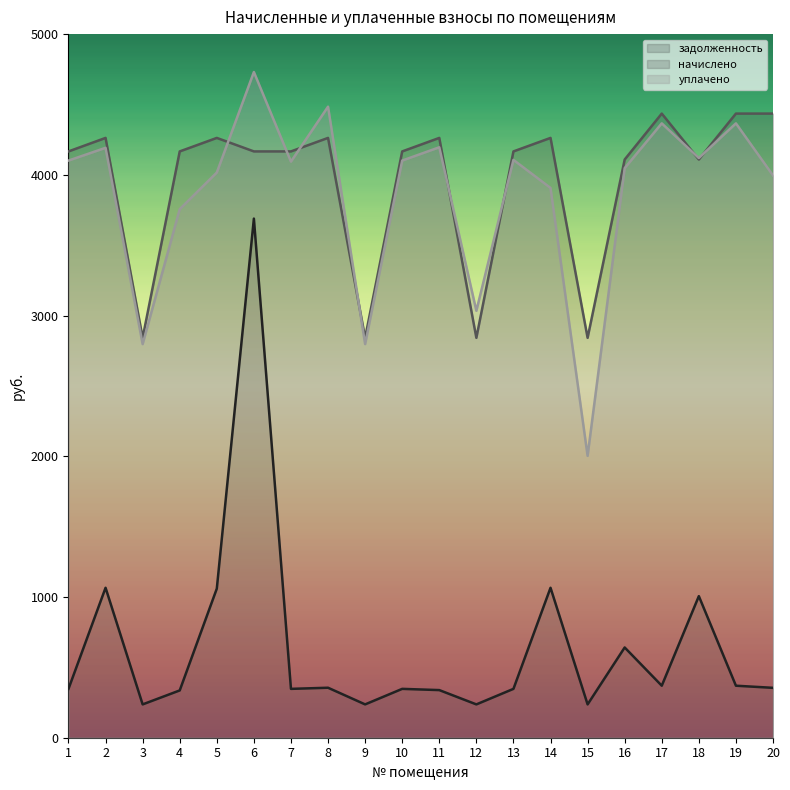

What is the sum of the задолженность values at 19 and 3?

606.4